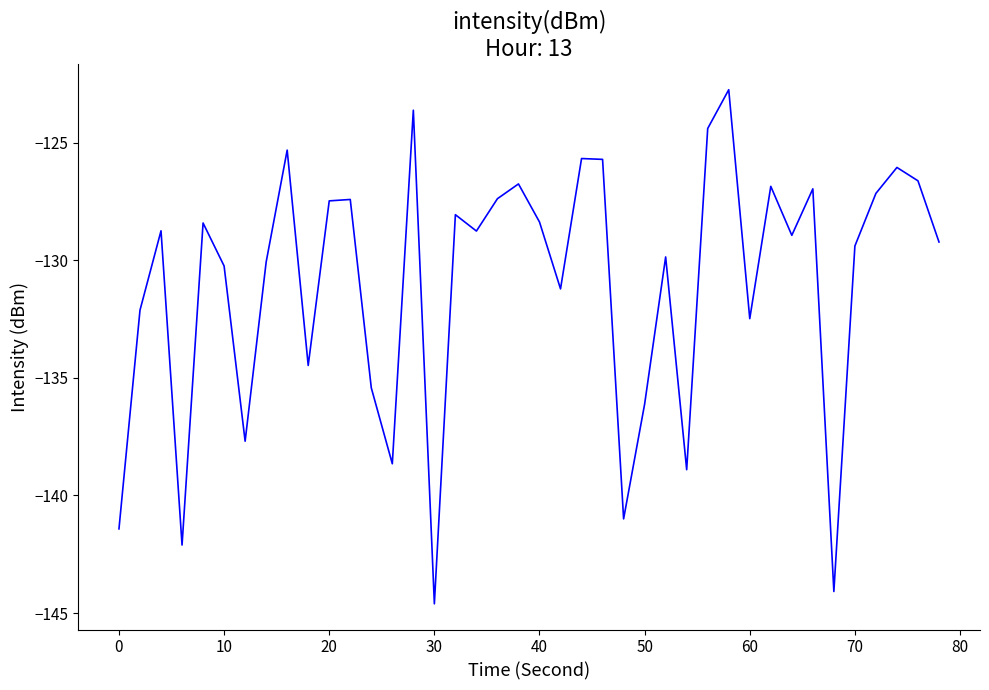

What is the greatest value displayed?

-122.8